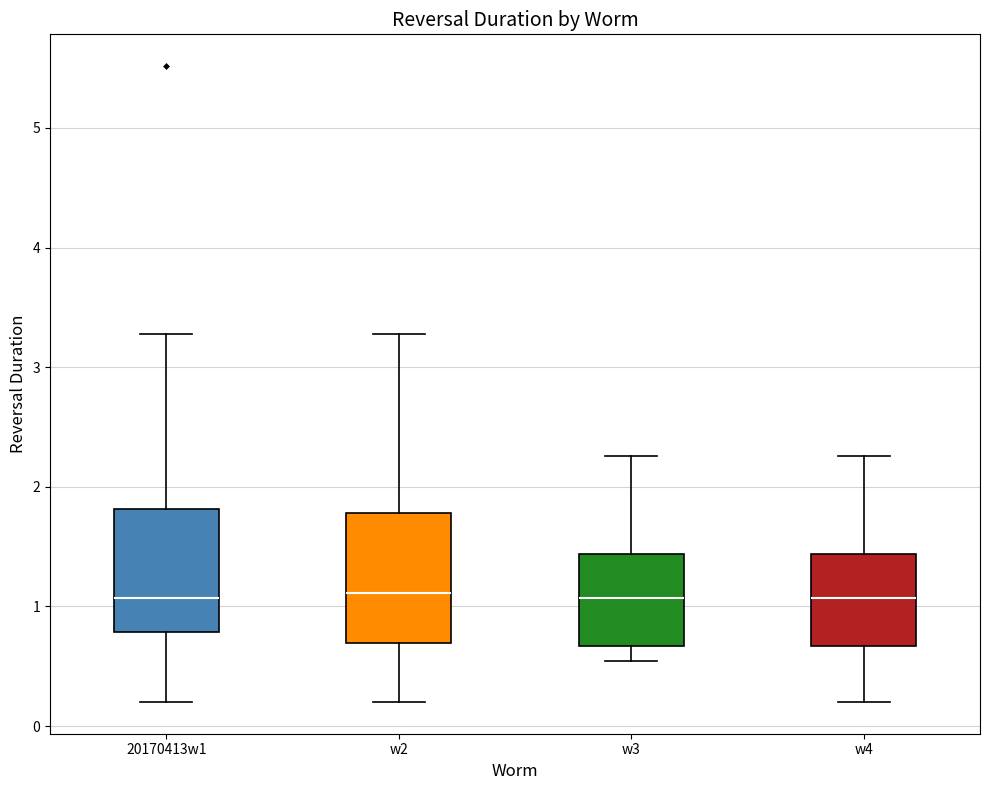

Reading left to right, transcribe this box plot: for each box, give where its median line is, the range the box spans, and where its two whiskers end, as read against the y-axis. The values are not printed on the chart, so give them approximately, as read against the axis.

20170413w1: median 1.1, box 0.8 to 1.8, whiskers 0.2 to 3.3
w2: median 1.1, box 0.7 to 1.8, whiskers 0.2 to 3.3
w3: median 1.1, box 0.7 to 1.4, whiskers 0.5 to 2.3
w4: median 1.1, box 0.7 to 1.4, whiskers 0.2 to 2.3